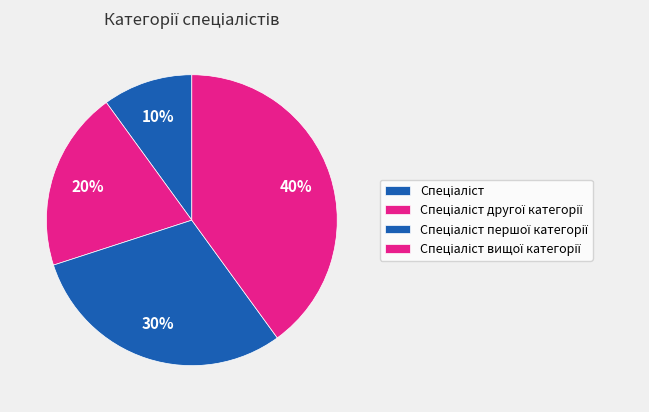

Count the number of slices in the pie.

4